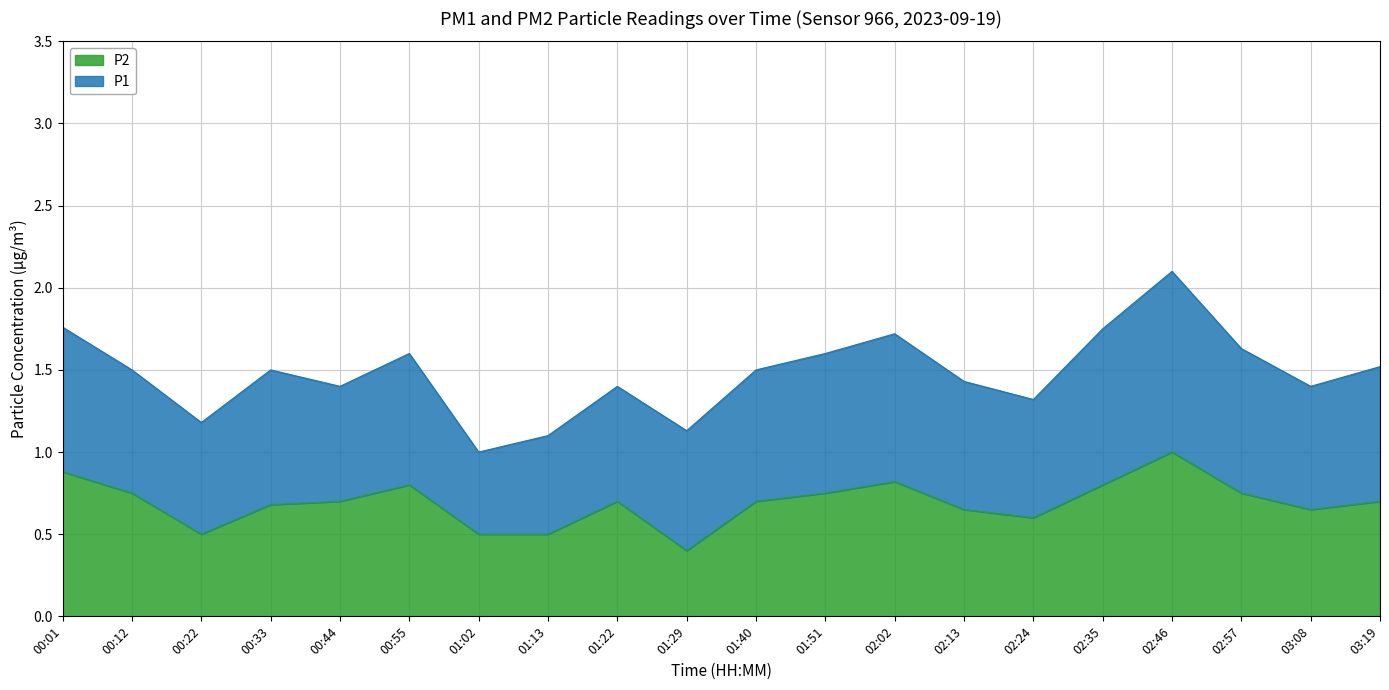

Reading right to left, extract all data points from this chart.

03:19=0.7	03:08=0.7	02:57=0.8	02:46=1.0	02:35=0.8	02:24=0.6	02:13=0.7	02:02=0.8	01:51=0.8	01:40=0.7	01:29=0.4	01:22=0.7	01:13=0.5	01:02=0.5	00:55=0.8	00:44=0.7	00:33=0.7	00:22=0.5	00:12=0.8	00:01=0.9